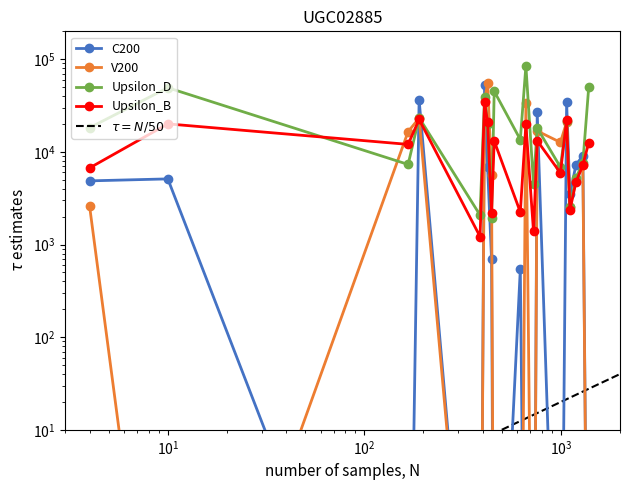

Is this an area chart (filled region under the line)?

No